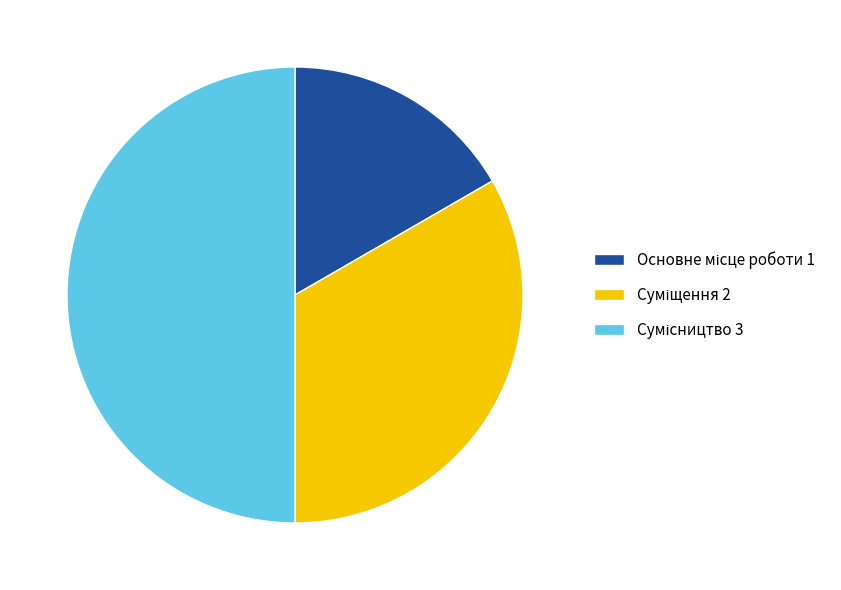

What is the change in value from Основне місце роботи to Суміщення?

+1